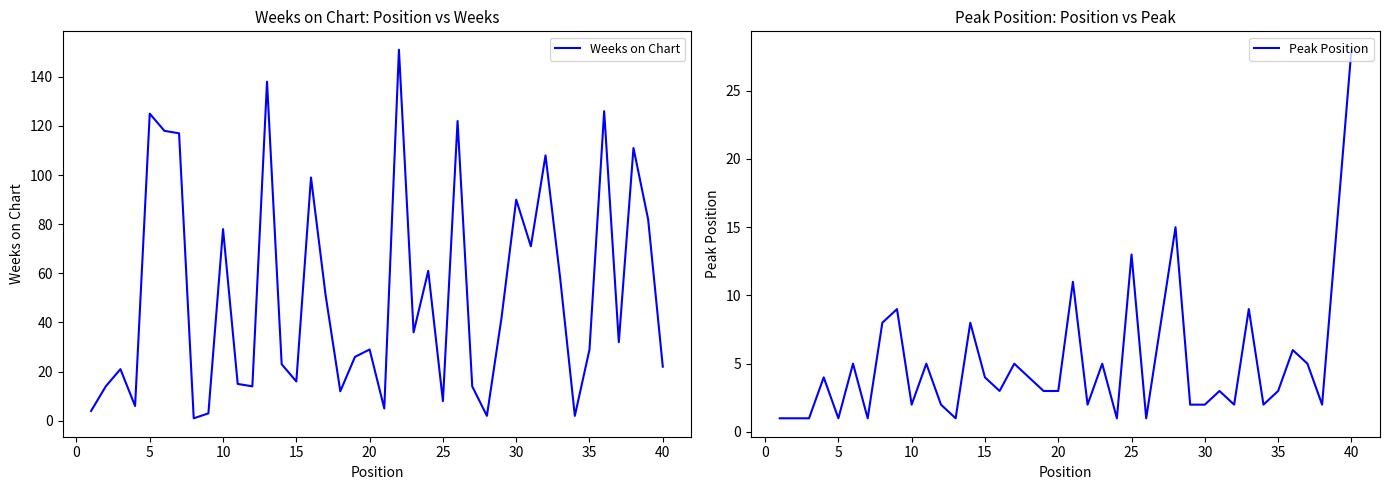

At how many categories does at least one series exceed 148?

1